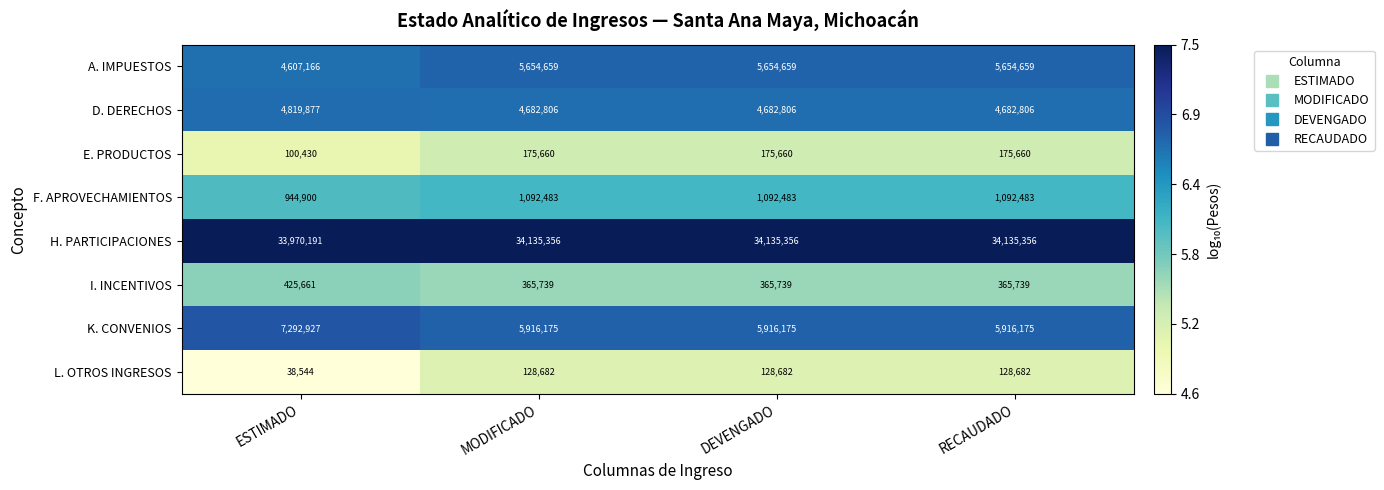

How many categories are shown in the chart?

4